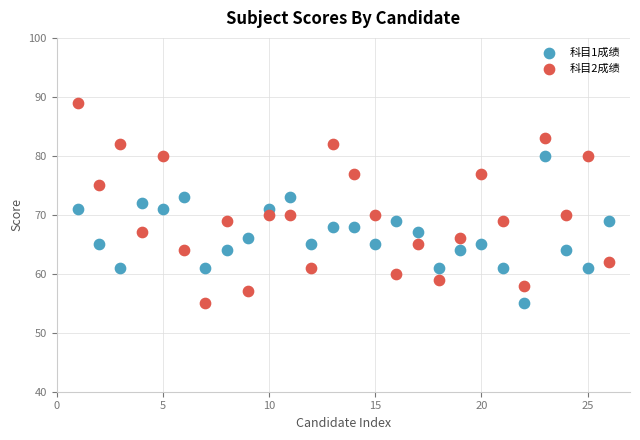

Which series has the largest Y range (max minus min)?

科目2成绩